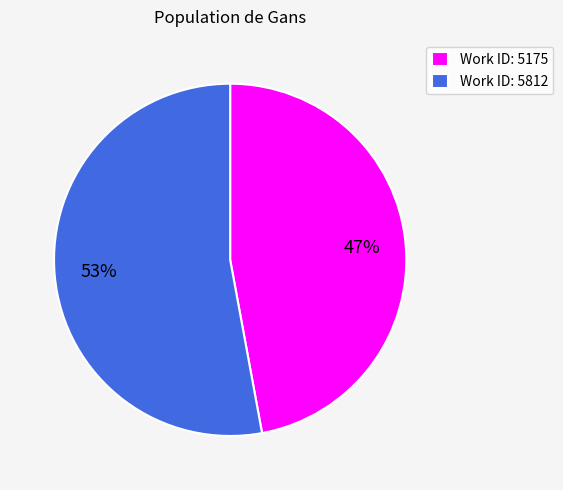

Which category has the biggest portion of the pie?

Work ID: 5812